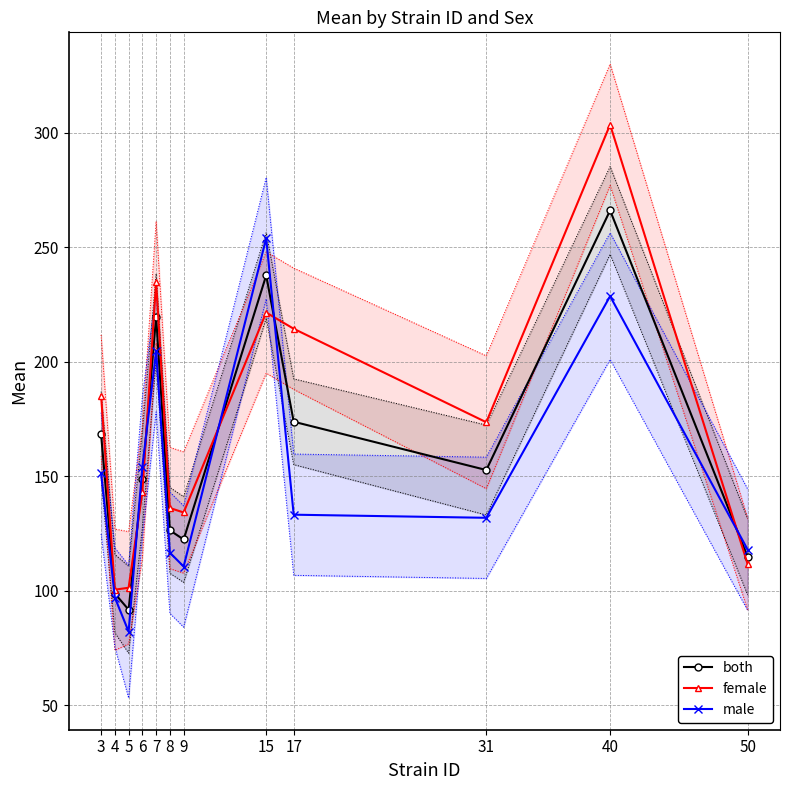

Reading left to right, what are all the values shown in this chart?

both: 3=168.3	4=98.8	5=91.8	6=148.7	7=219.7	8=126.4	9=122.4	15=237.7	17=173.8	31=152.8	40=266.1	50=114.8
female: 3=185.2	4=100.5	5=101.4	6=143.2	7=234.8	8=136.2	9=134.2	15=221.5	17=214.4	31=173.6	40=303.5	50=111.7
male: 3=151.3	4=97.1	5=82.2	6=154.2	7=204.6	8=116.7	9=110.6	15=253.9	17=133.3	31=131.9	40=228.6	50=118.0